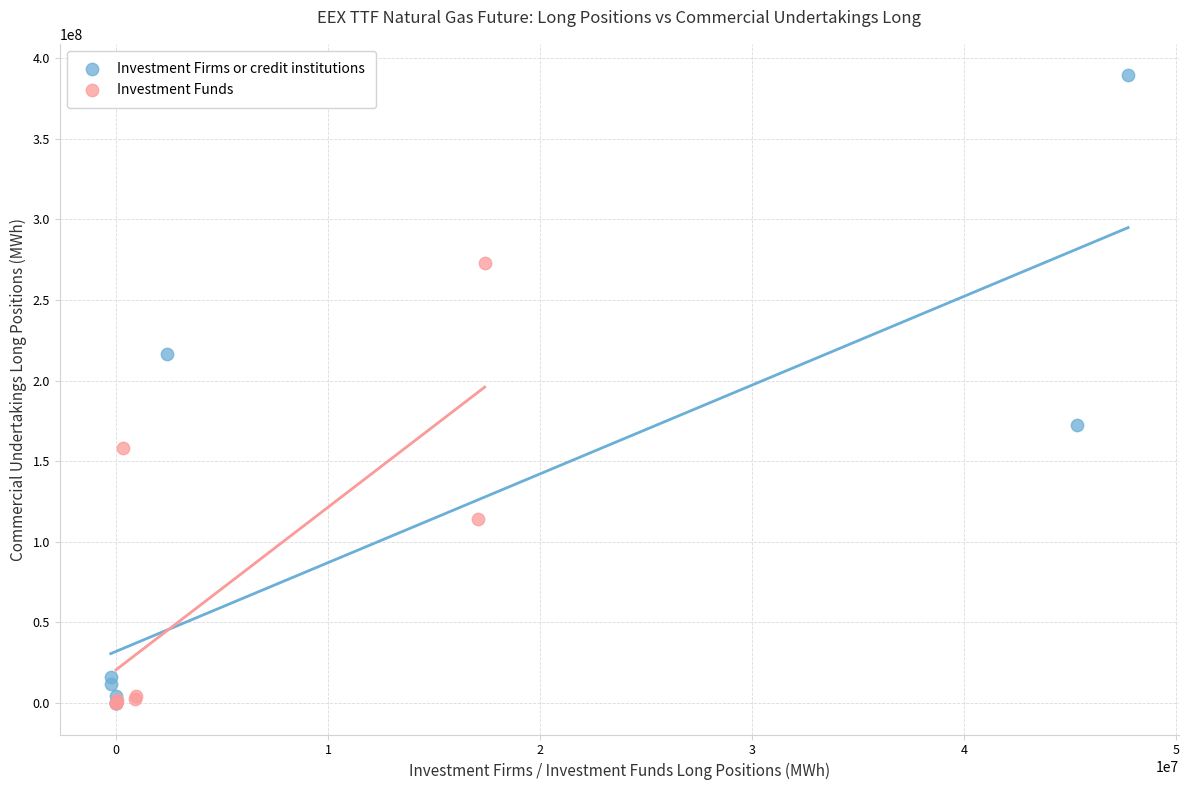

Which series reaches the maximum Y coordinate?

Investment Firms or credit institutions